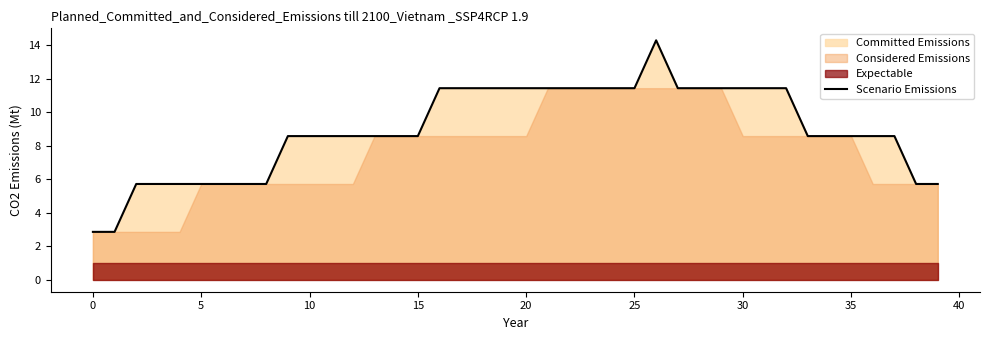

What is the value of the 13th point from the left?

8.6